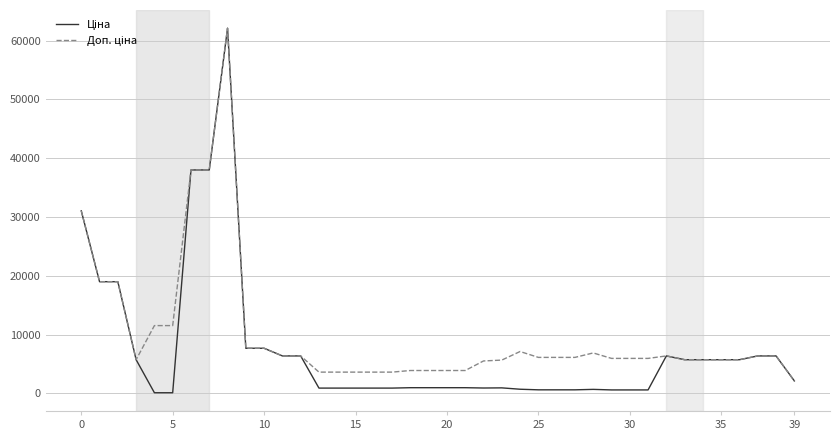

How many lines are shown in the chart?

2